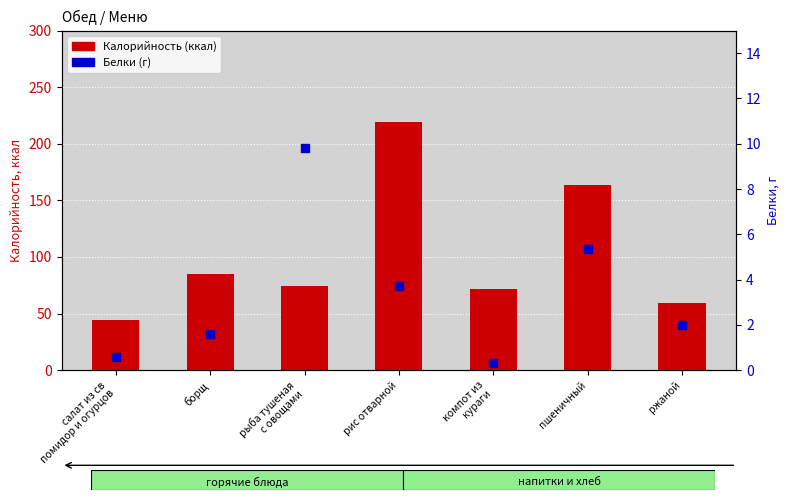

Which series contains the lowest Y value?

Белки (г)